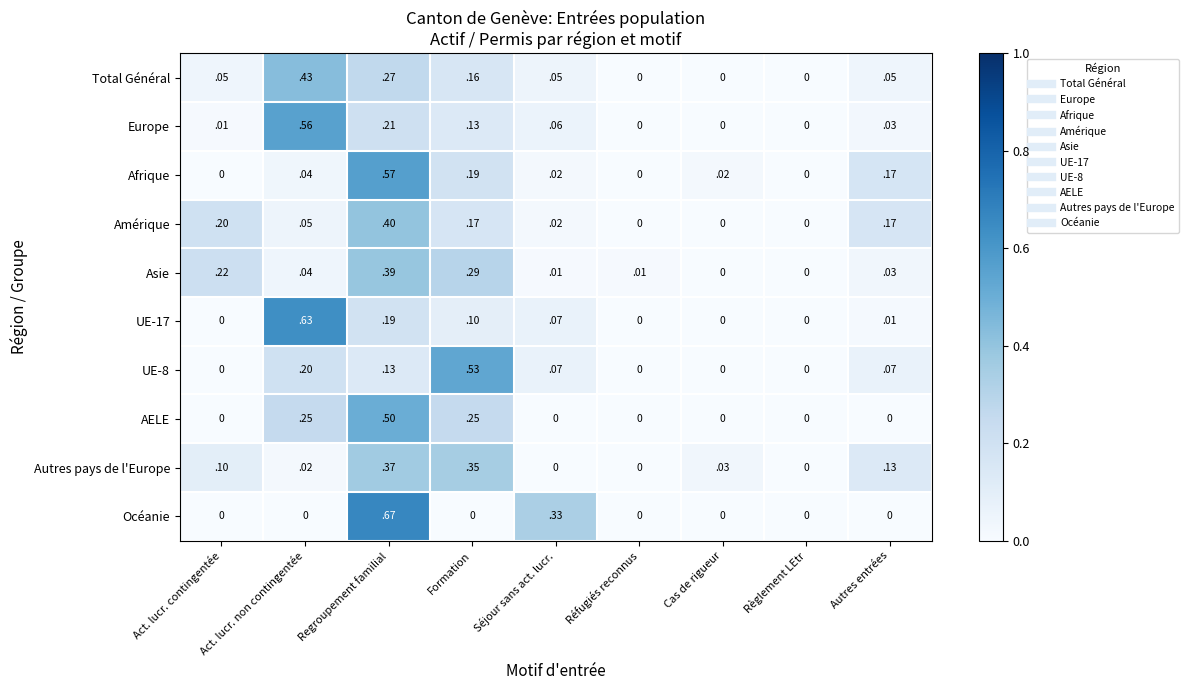

Which label corresponds to the largest value in the chart?

Regroupement familial